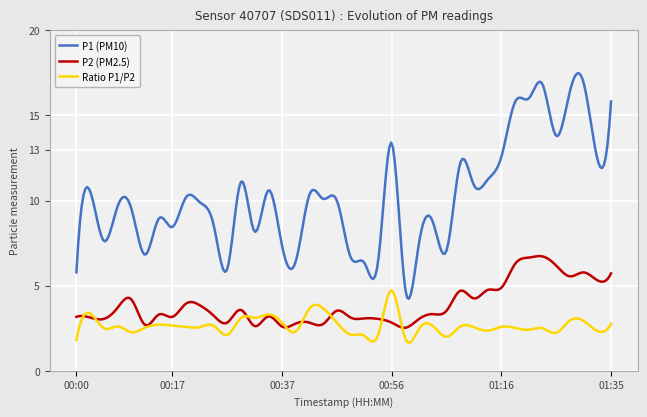

Which series has the largest total across all categories?

P1 (PM10)